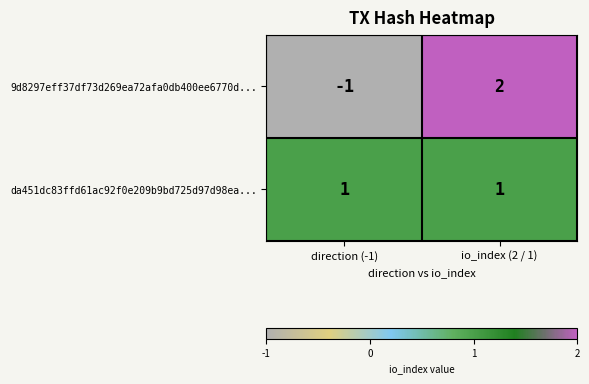

Where is 9d8297eff37df73d269ea72afa0db400ee6770d... nearest to the value 0?

direction (-1)